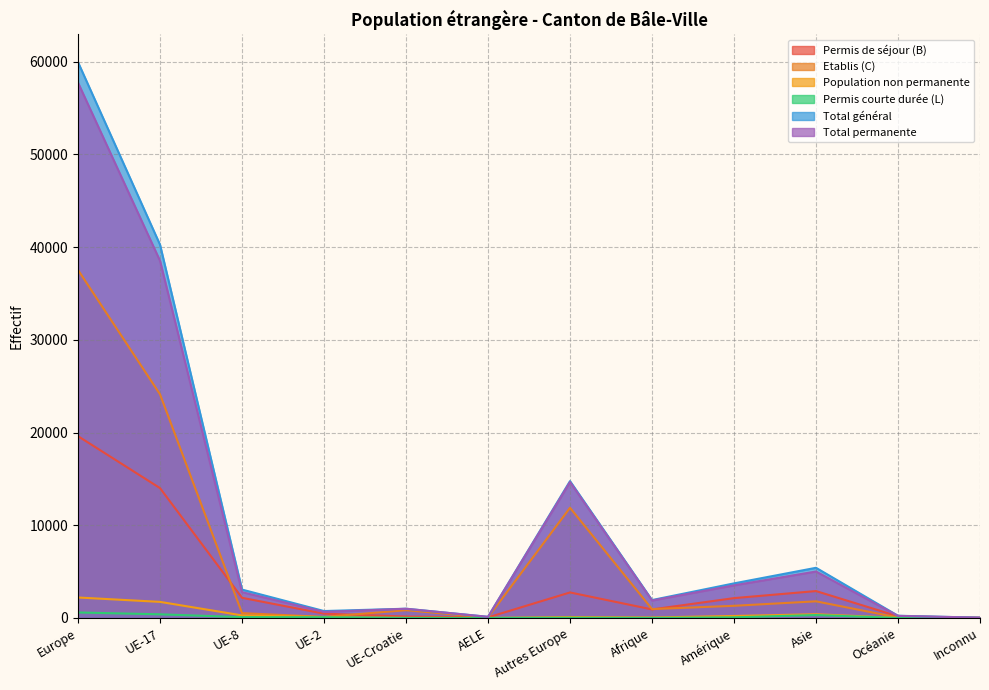

What is the spread (max minus min) of values at Afrique?

1926